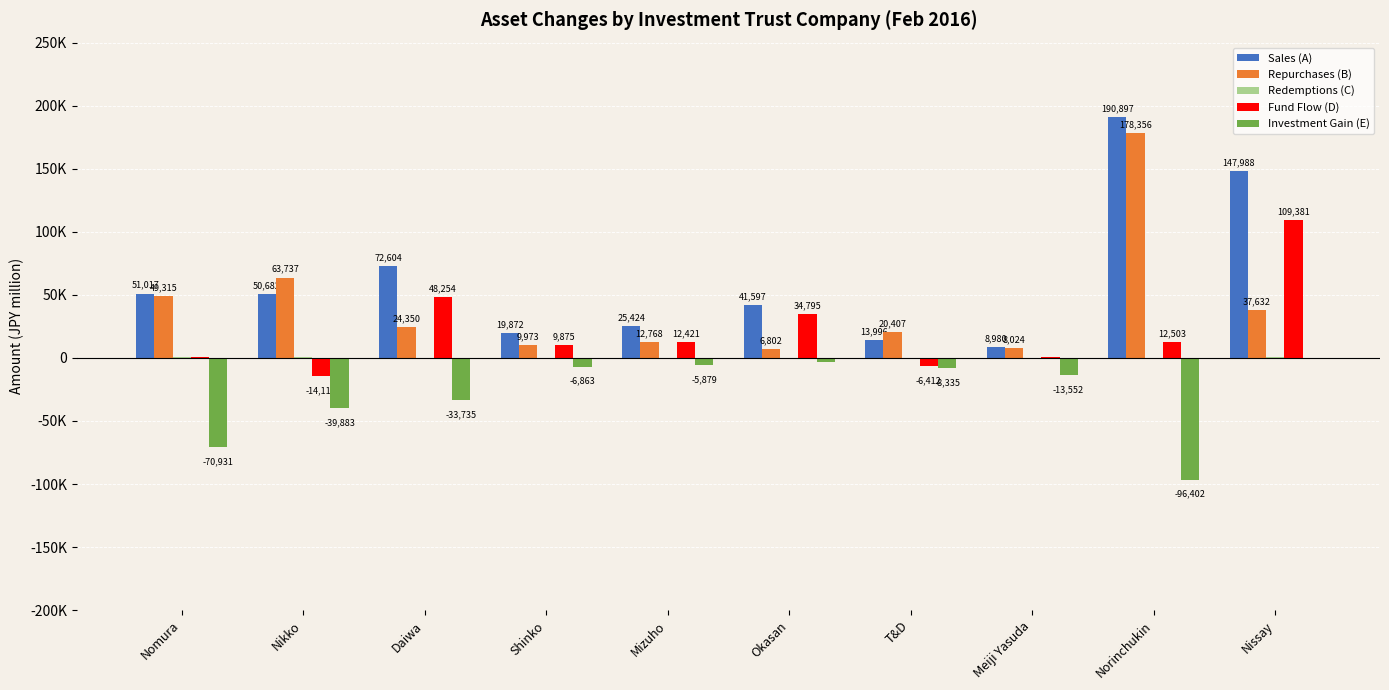

Does the chart contain stacked bars?

No